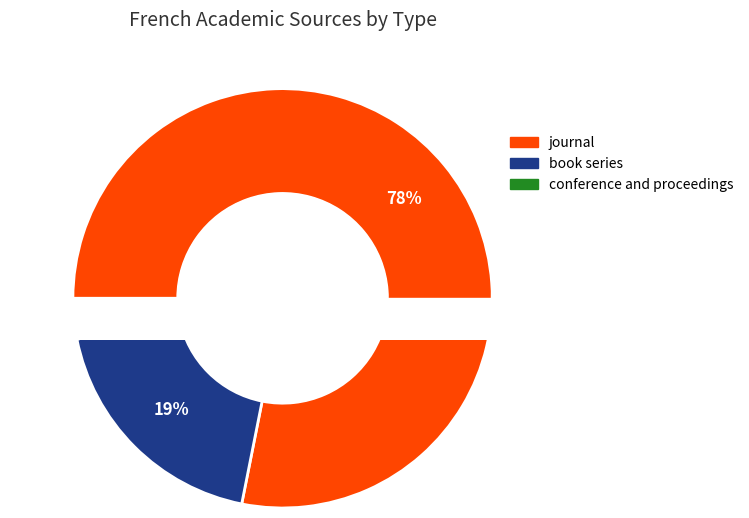

What percentage is the journal slice, to the nearest percent?

78%